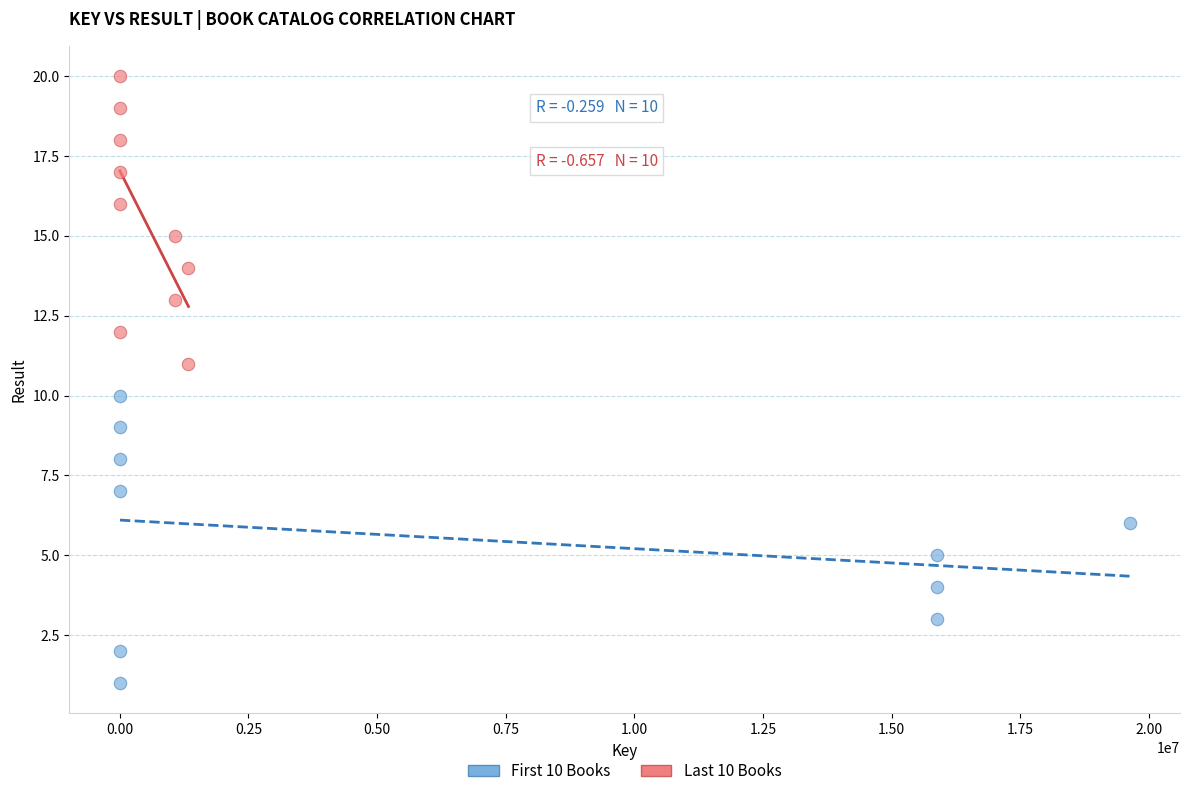

What are all the series names shown in the legend?

First 10 Books, Last 10 Books